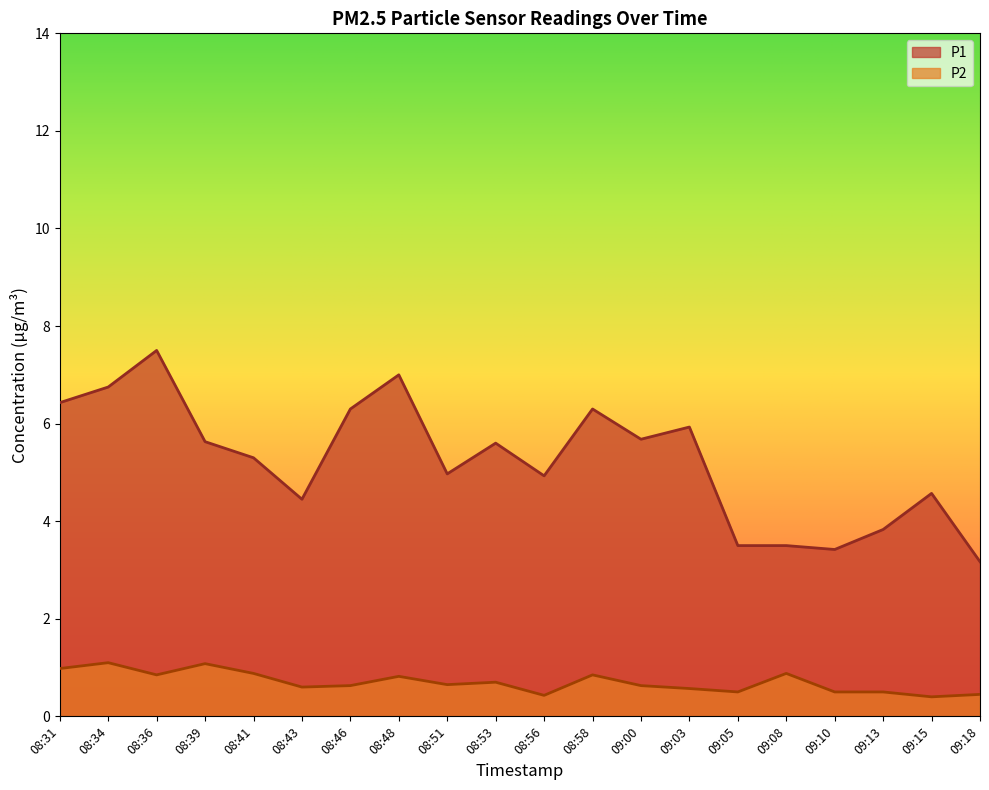

List the series in order of their overall mean, lowest first.

P2, P1